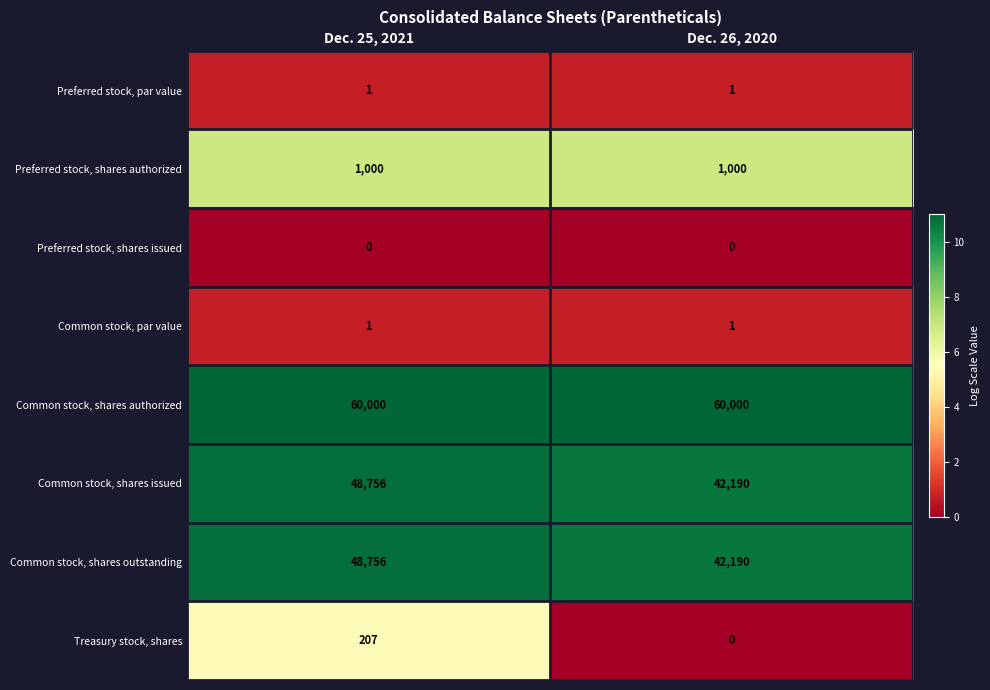

What is the average value of the Treasury stock, shares series?

104